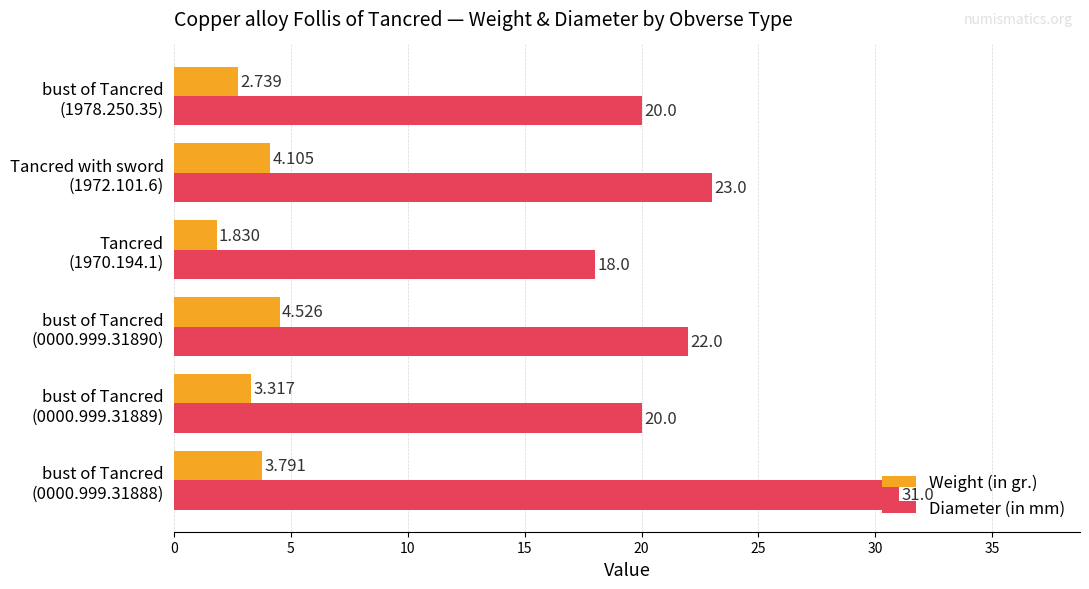

How many series are shown in this chart?

2